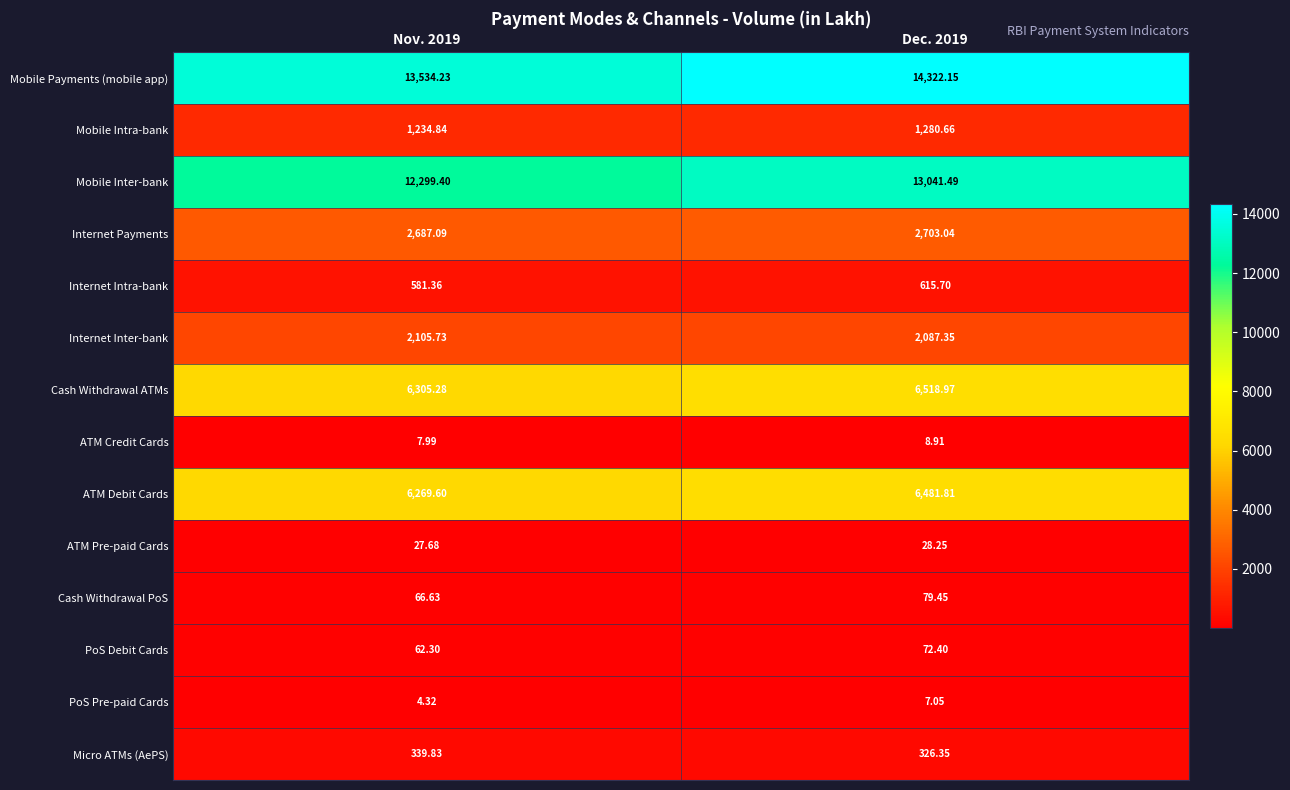

At Nov. 2019, list the series in order from smallest to largest.

PoS Pre-paid Cards, ATM Credit Cards, ATM Pre-paid Cards, PoS Debit Cards, Cash Withdrawal PoS, Micro ATMs (AePS), Internet Intra-bank, Mobile Intra-bank, Internet Inter-bank, Internet Payments, ATM Debit Cards, Cash Withdrawal ATMs, Mobile Inter-bank, Mobile Payments (mobile app)